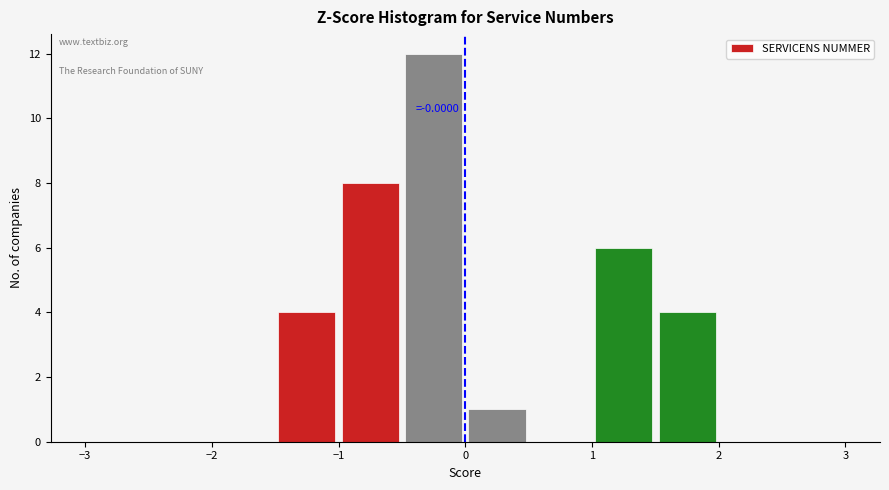

Over which range of the x-axis is the bar tallest?

-0.5 to 0.0